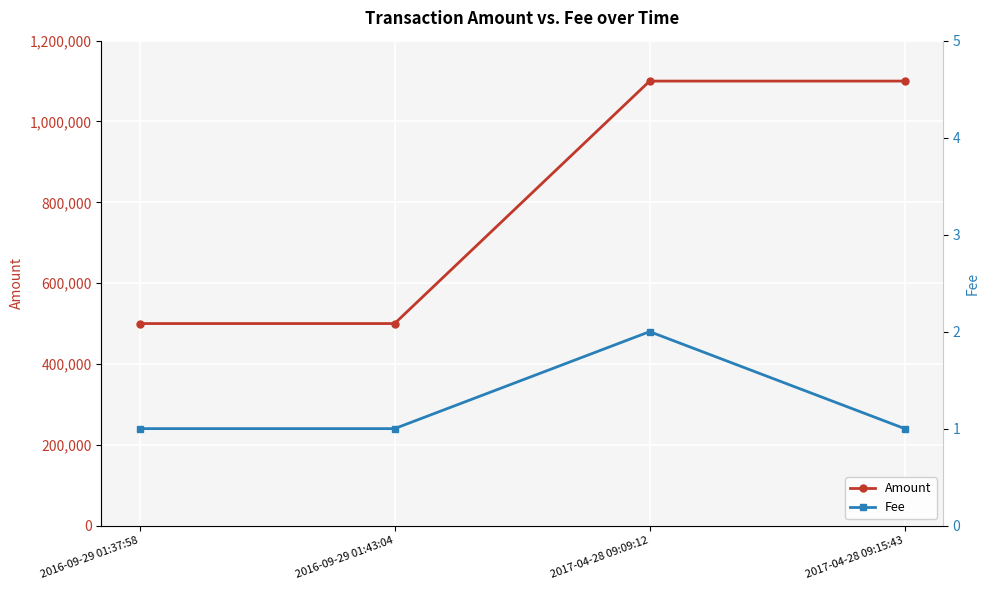

Read the Amount value at 2016-09-29 01:43:04, to the nearest 100.

500000